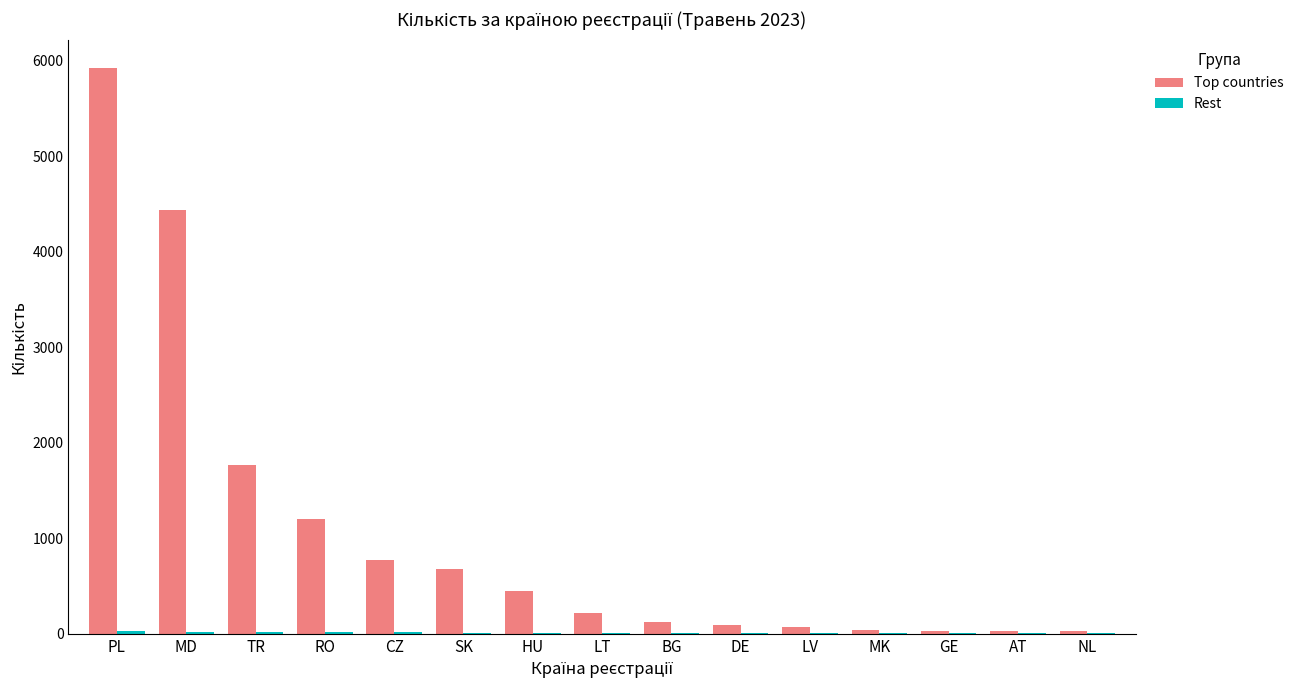

What is the greatest value displayed?

5923